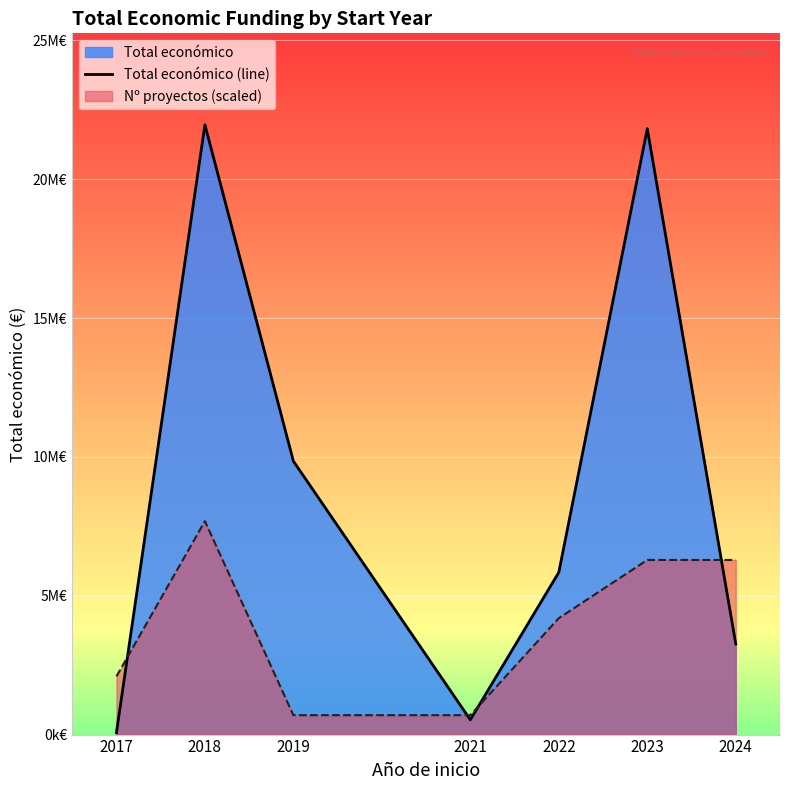

What is the average value?

9047881